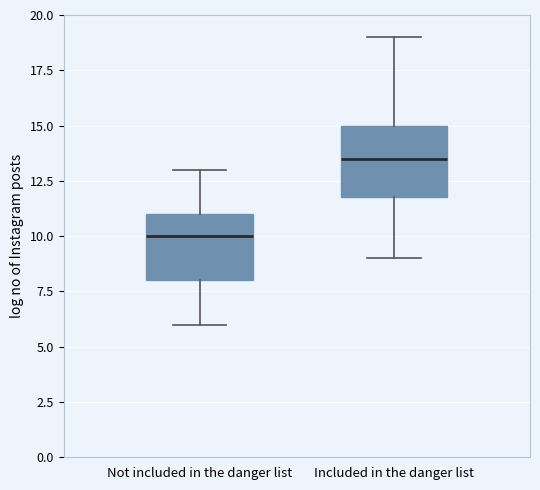

Reading left to right, transcribe this box plot: for each box, give where its median line is, the range the box spans, and where its two whiskers end, as read against the y-axis. The values are not printed on the chart, so give them approximately, as read against the axis.

Not included in the danger list: median 10.0, box 8.0 to 11.0, whiskers 6.0 to 13.0
Included in the danger list: median 13.5, box 12.0 to 15.0, whiskers 9.0 to 19.0